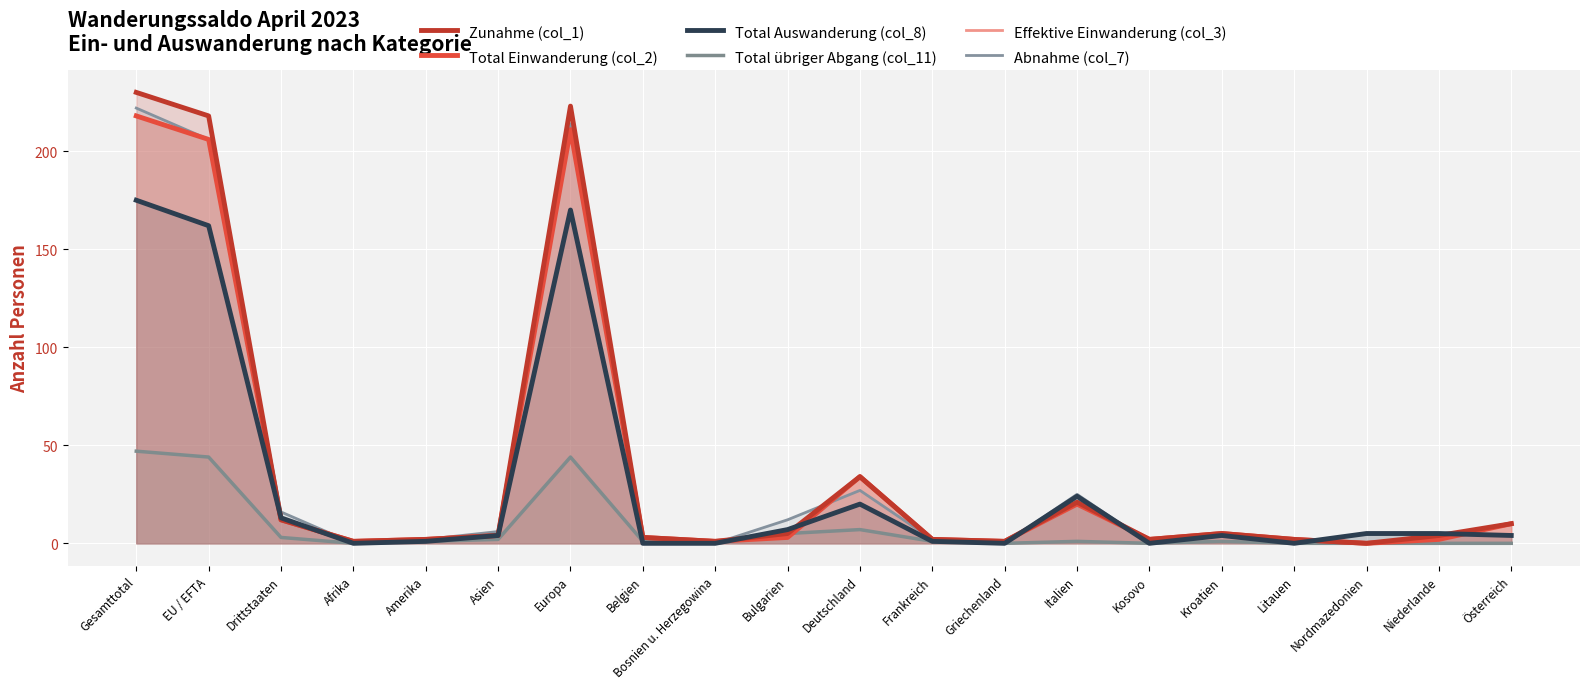

Which series changed the most between Gesamttotal and Bulgarien?

Zunahme (col_1)